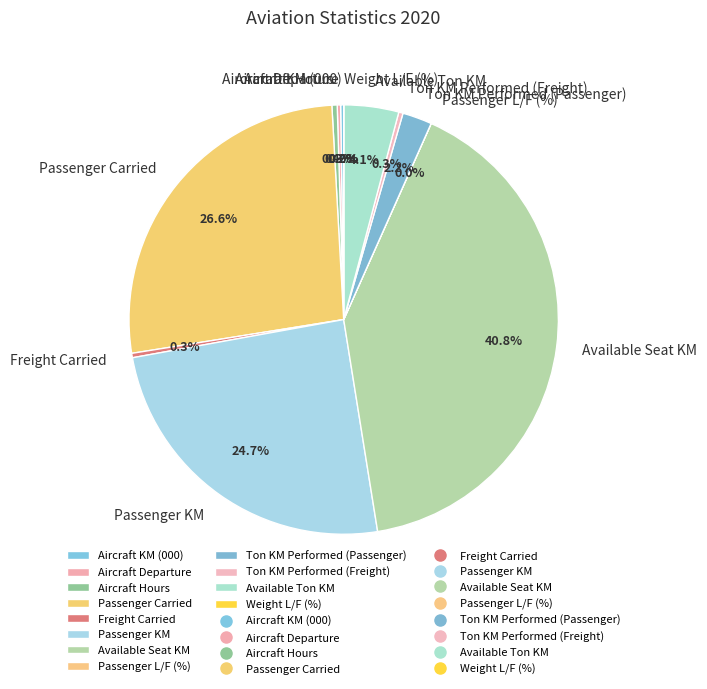

Does any single category account for the majority?

No